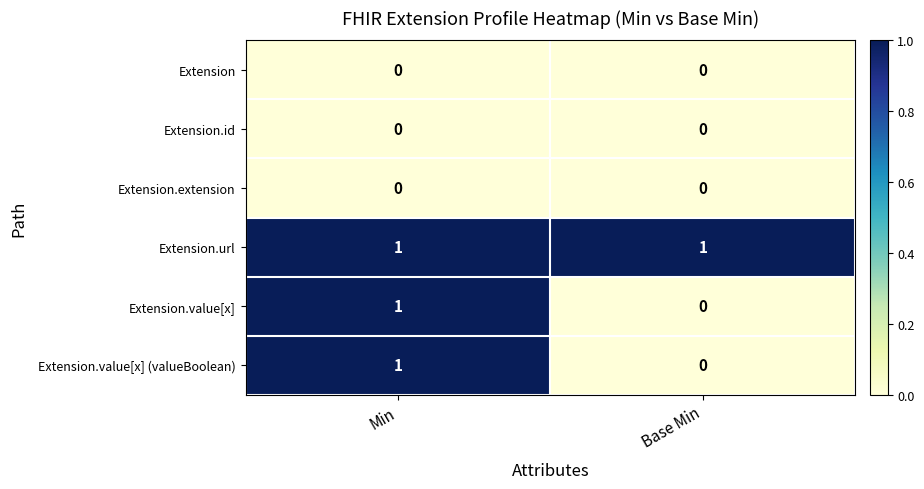

Is it true that Extension.value[x] equals 1 at Min?

True